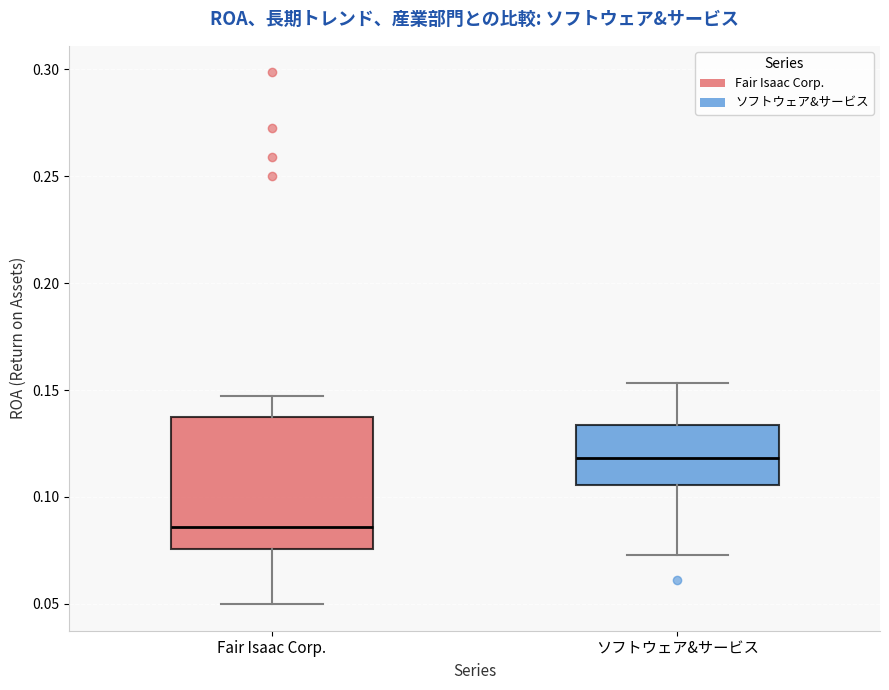

Comparing the boxes themselves (not the whiskers), which one is the tallest?

Fair Isaac Corp.